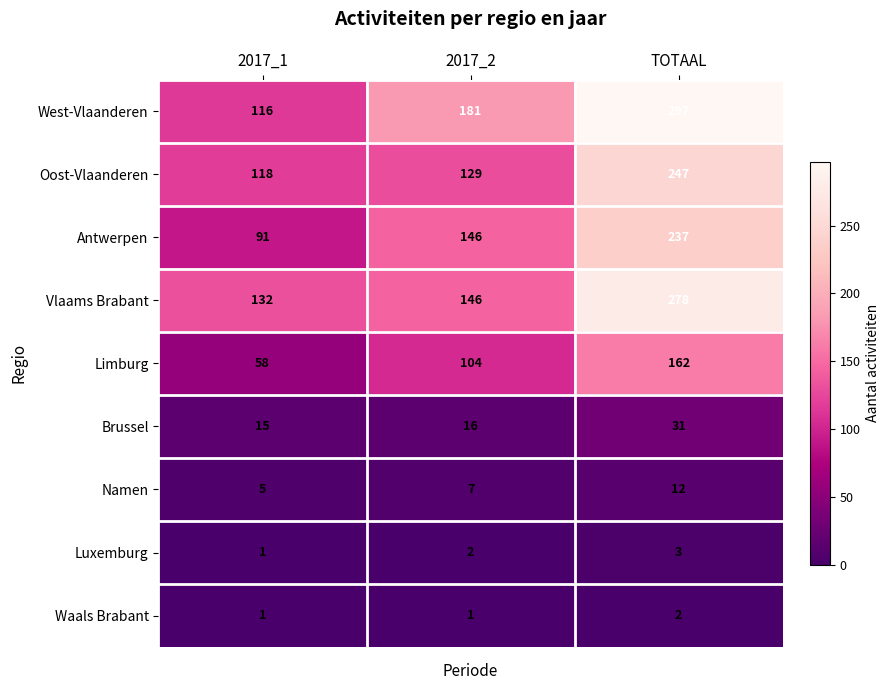

Which category has the lowest value in the Luxemburg series?

2017_1